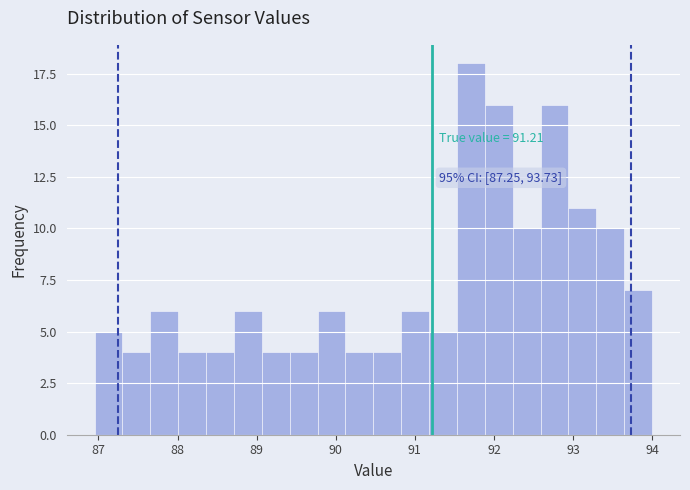

Around what value on the x-axis is the tallest bar? Give the approximate position of its centre, as read against the axis.

91.7